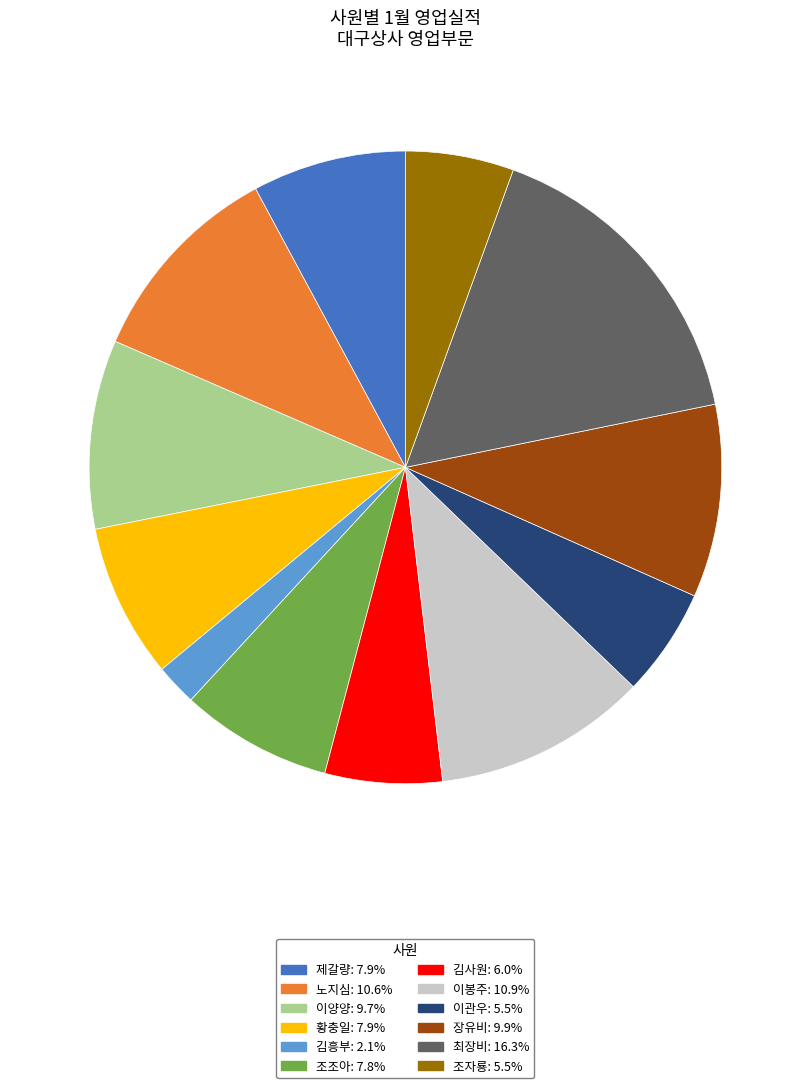

How many slices are in this pie chart?

12